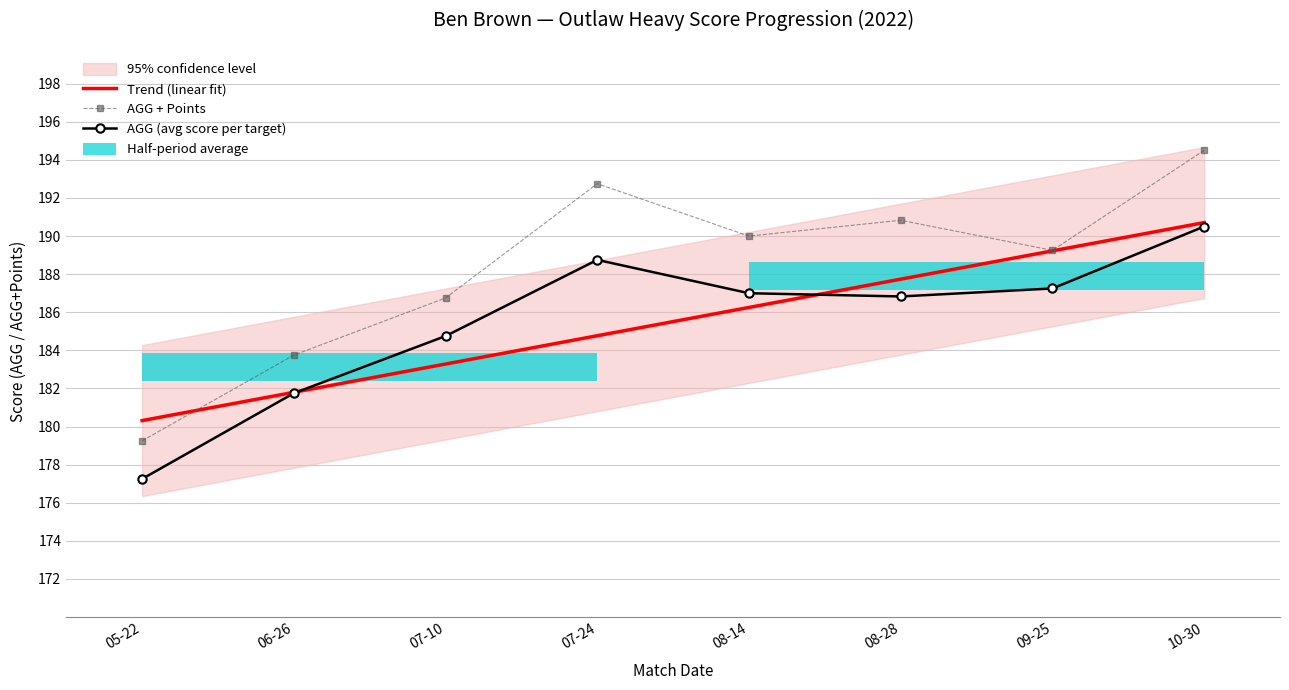

How many groups of bars are there?

8